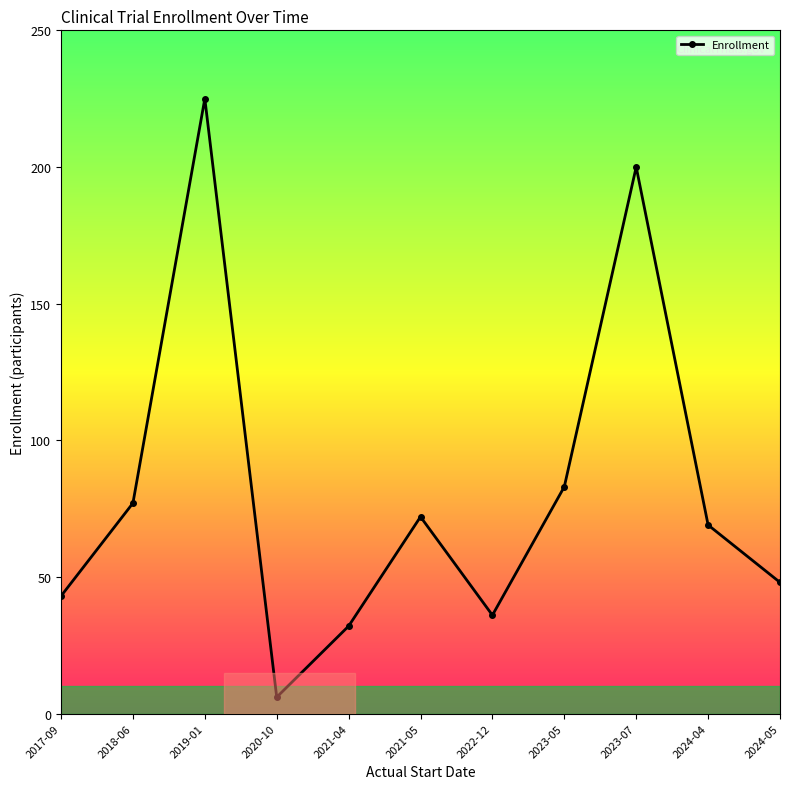

True or false: the data shows 62 at 2022-12.

False